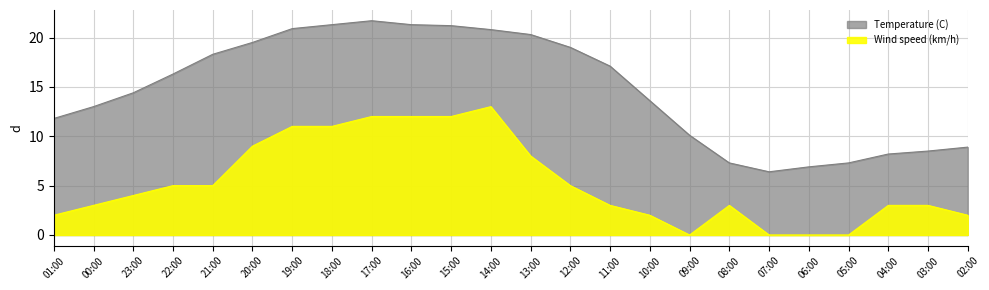

At which label does Wind speed (km/h) reach its minimum?

09:00